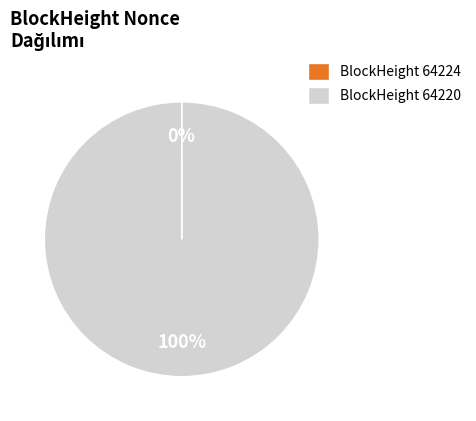

Which slice represents more than half of the pie?

BlockHeight 64220